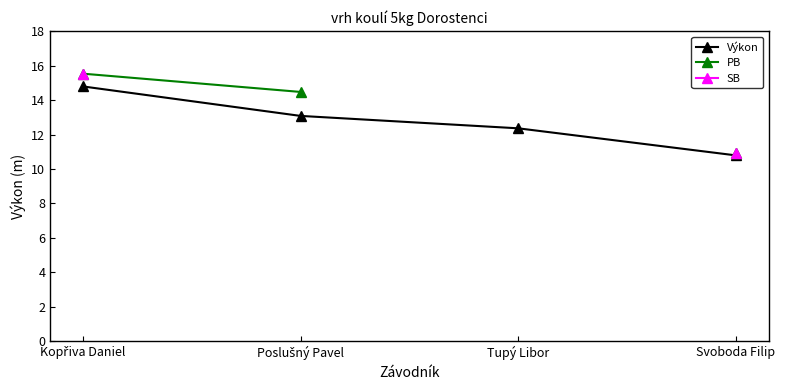

At which label is SB closest to 13?

Svoboda Filip